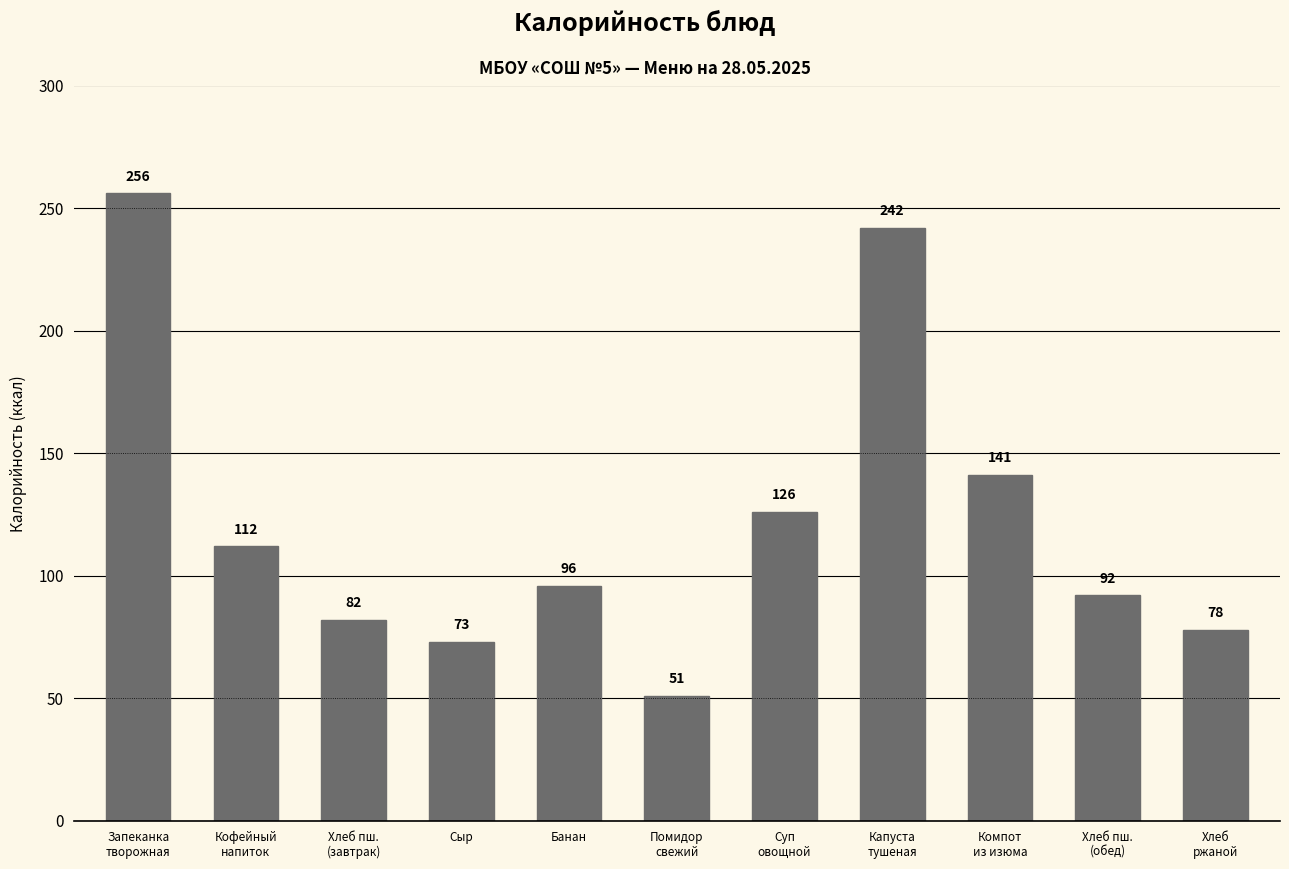

Count the number of data series in this chart.

1